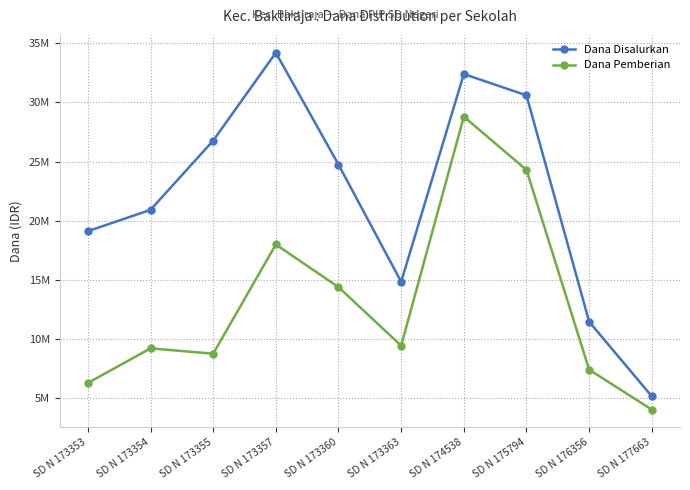

What is the total value across all series at SD N 173355?

35550000